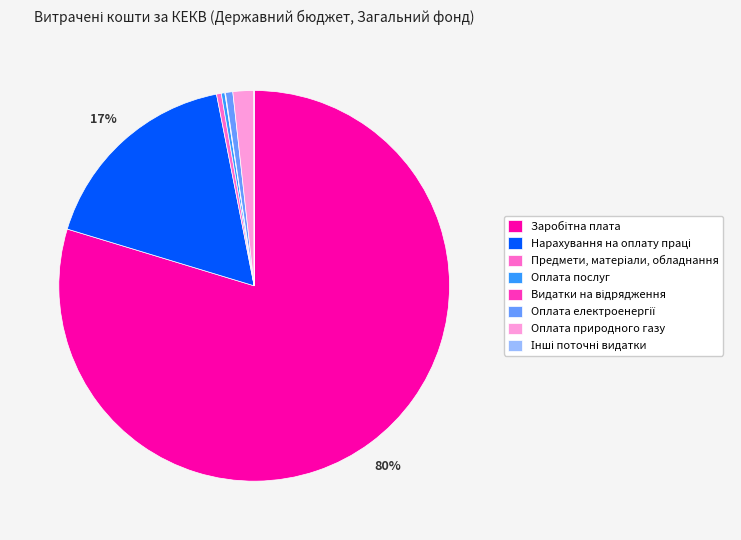

To the nearest percent, what is the average slice percentage?

12%